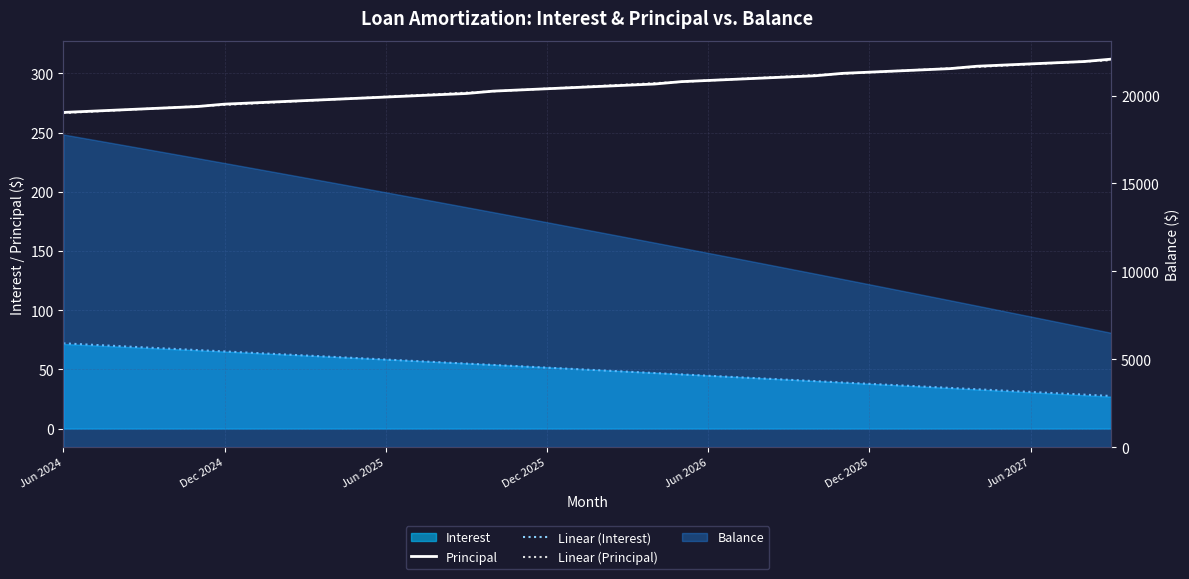

Count the number of categories in the chart.

40